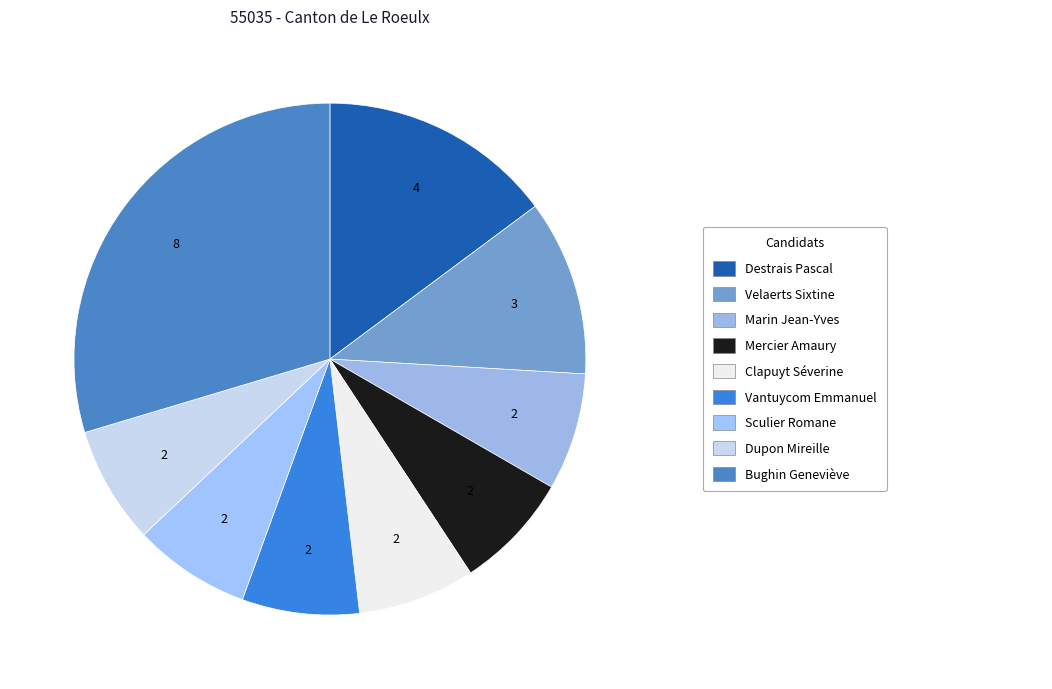

Which category has the biggest portion of the pie?

Bughin Geneviève